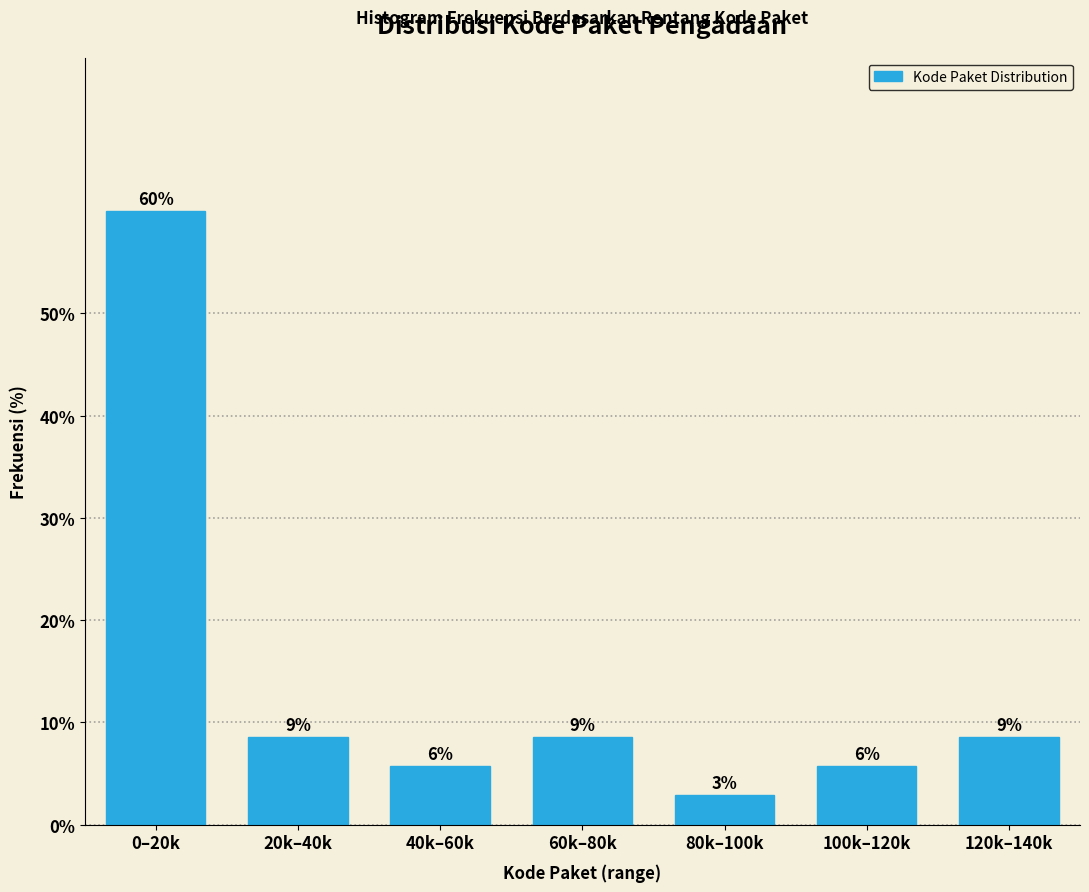

How many bars are there in total?

7